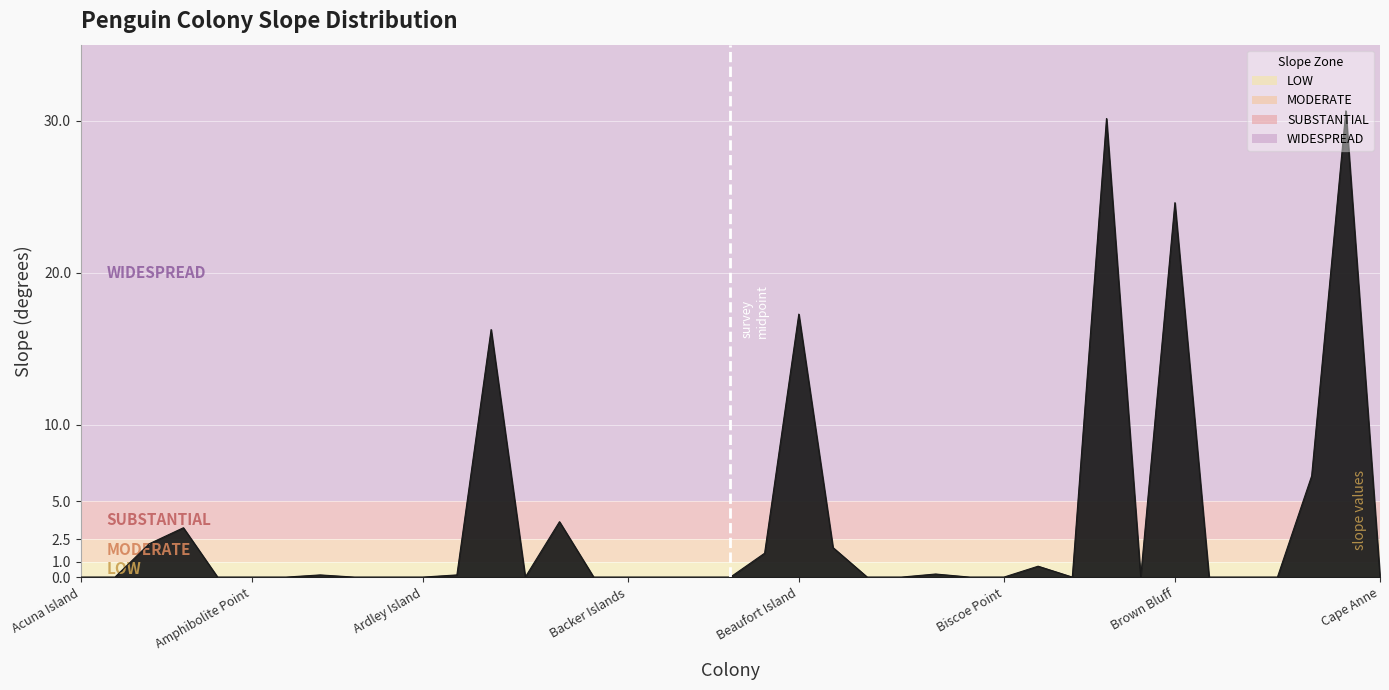

What is the difference between the maximum and minimum values?

30.6